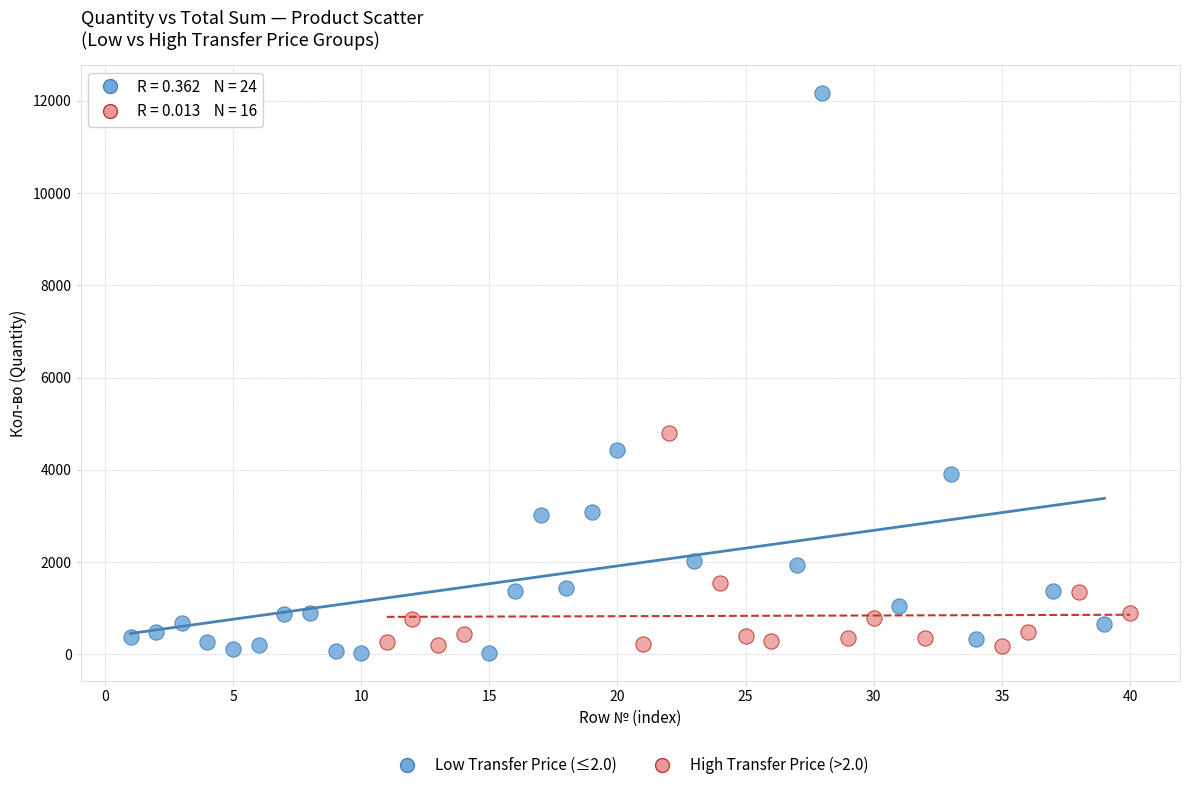

Which series contains the highest Y value?

Low Transfer Price (≤2.0)